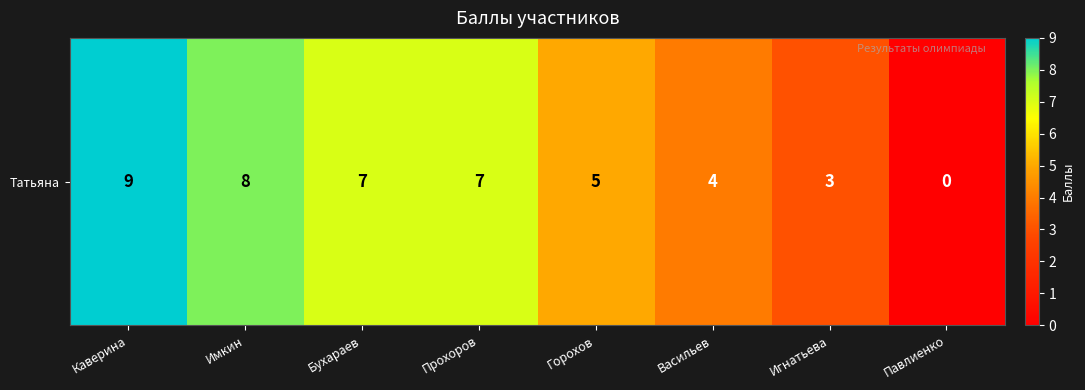

Which label corresponds to the largest value in the chart?

Каверина